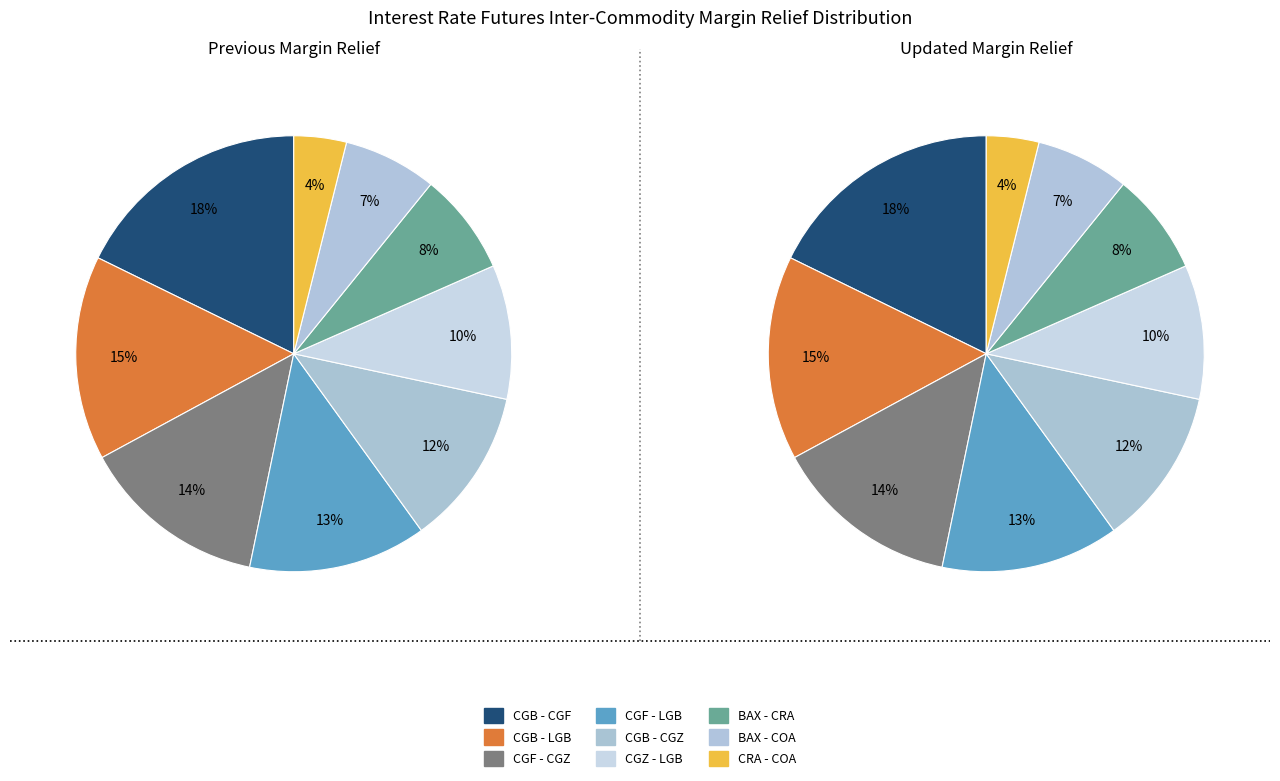

To the nearest percent, what is the average slice percentage?

11%